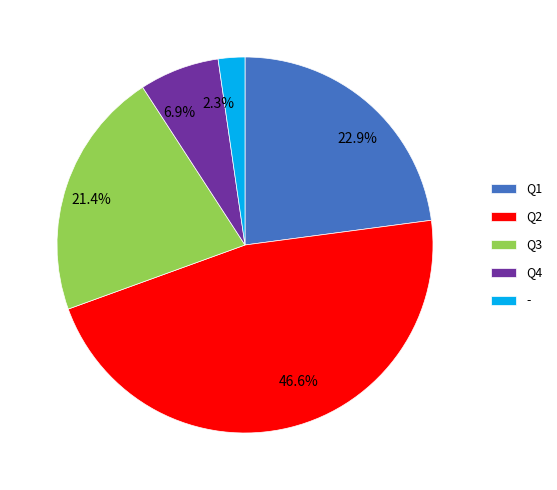

To the nearest percent, what is the combined percentage of - and Q4?

9%